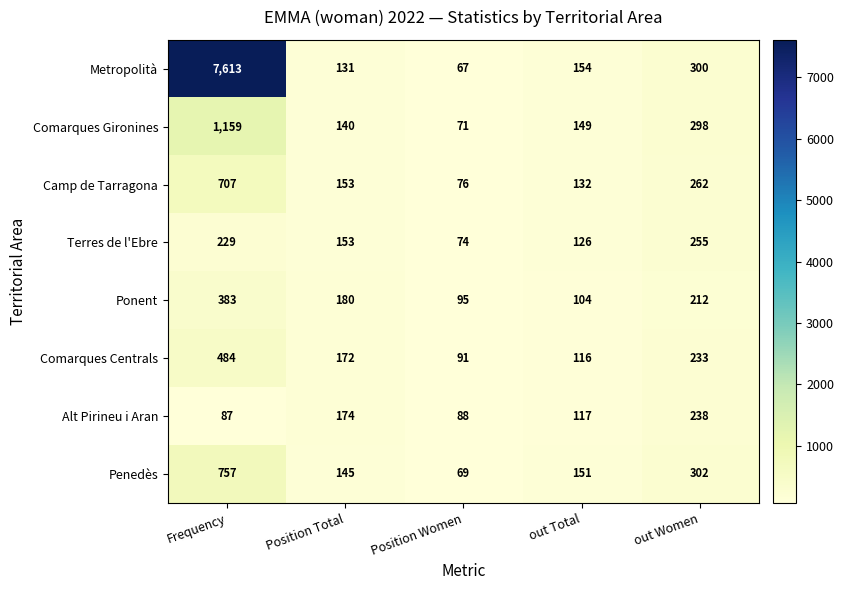

What is the maximum value shown in the chart?

7613